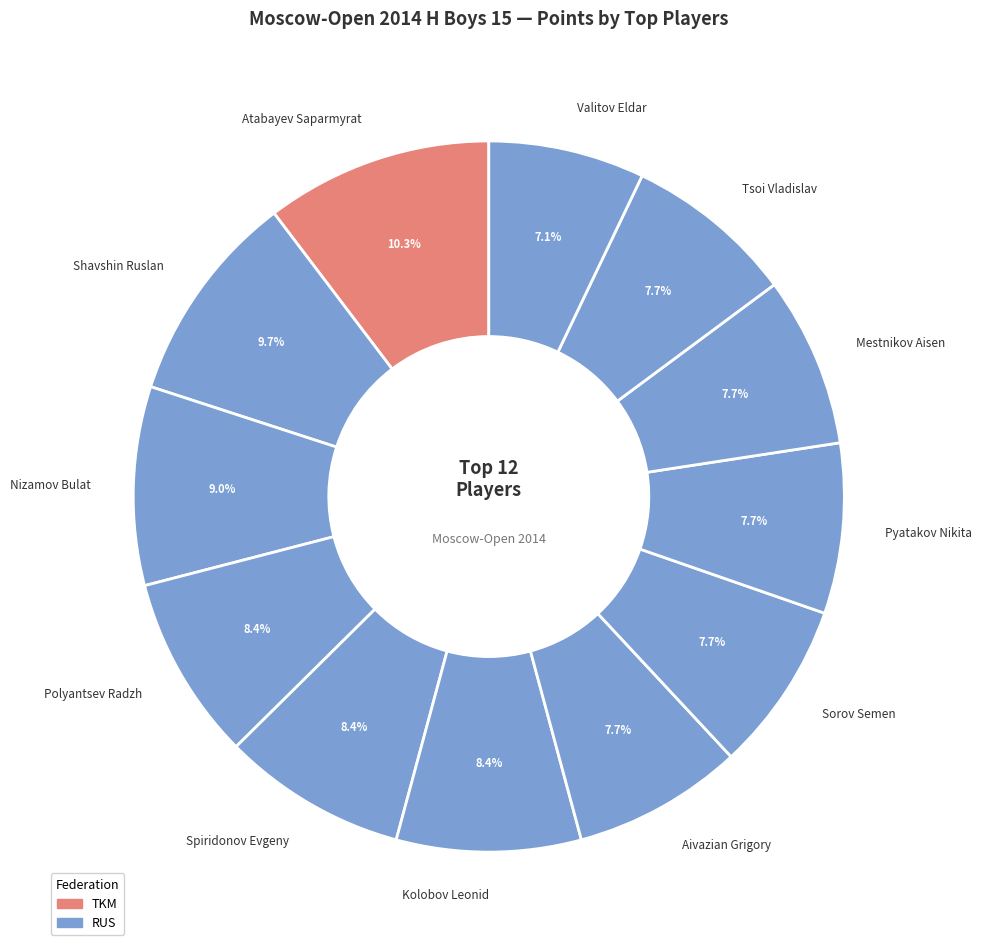

True or false: Aivazian Grigory accounts for 1% of the total.

False